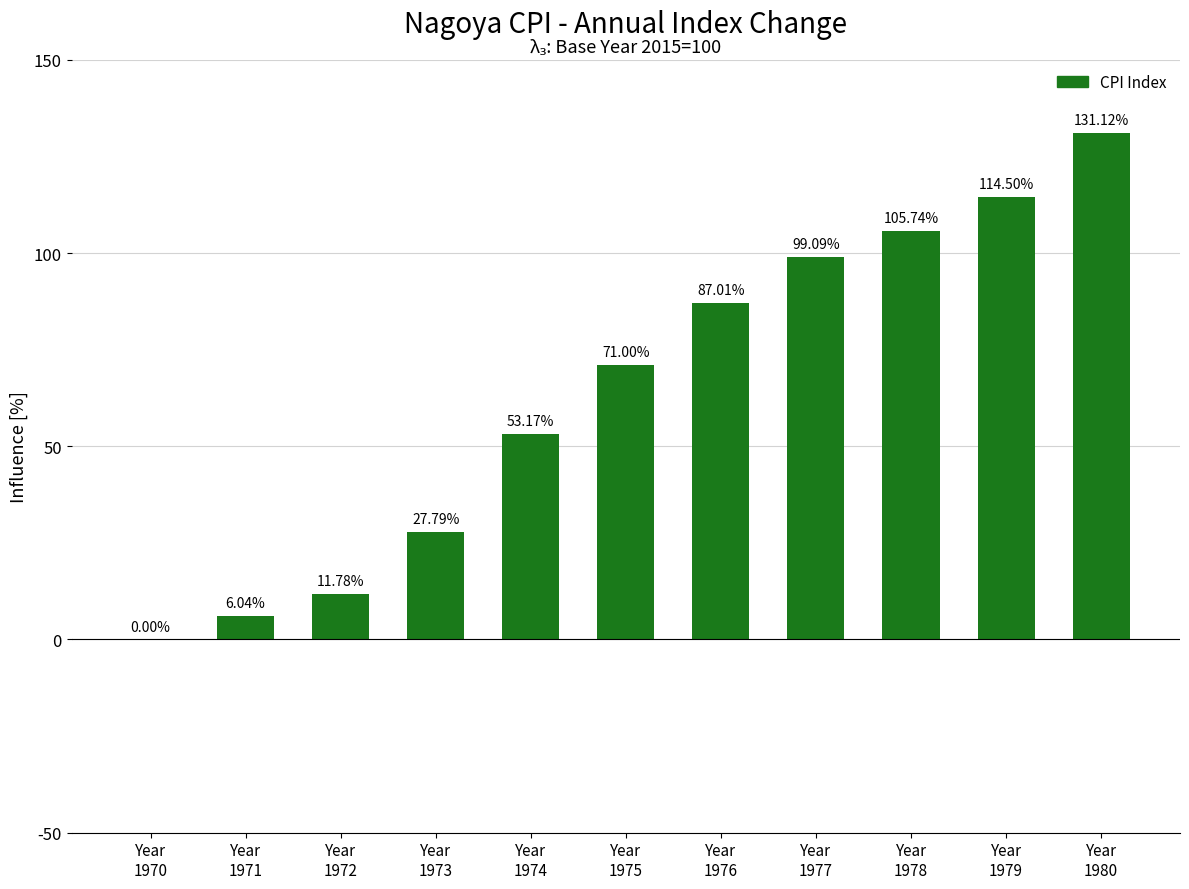

The value at Year
1978 is 28.6. True or false?

False